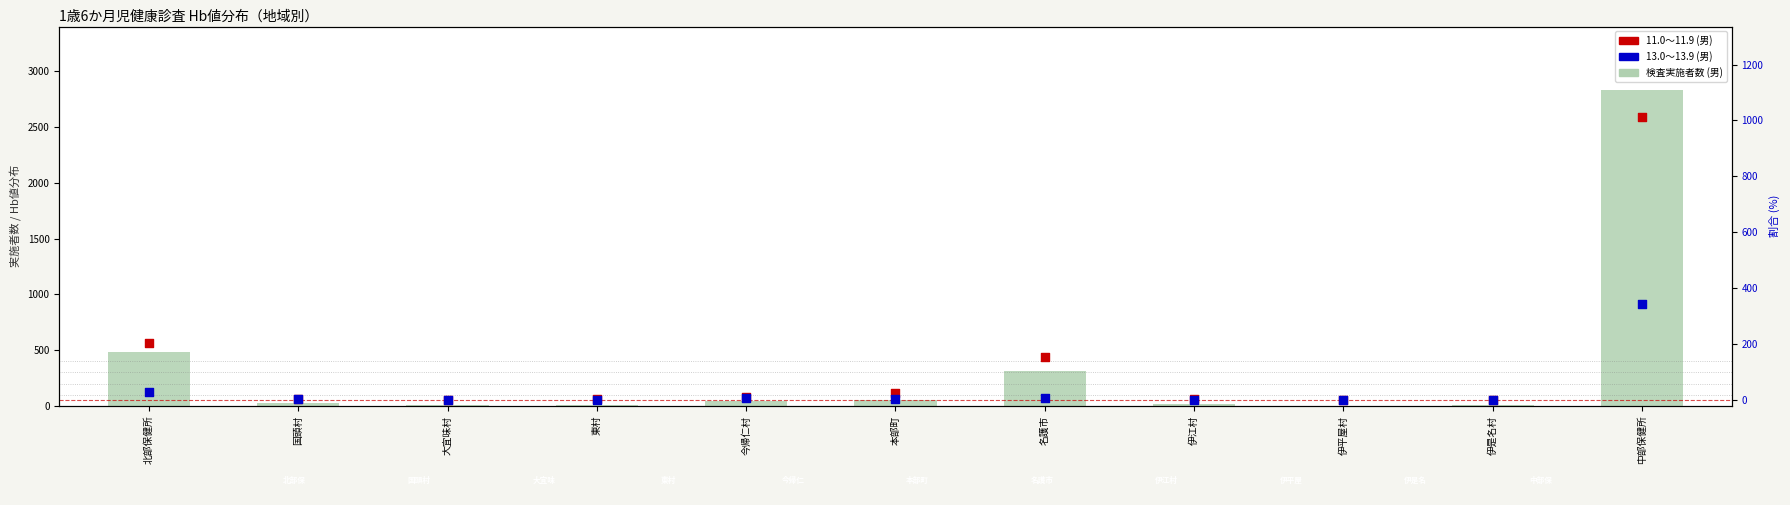

Which series contains the lowest Y value?

11.0～11.9 (男)